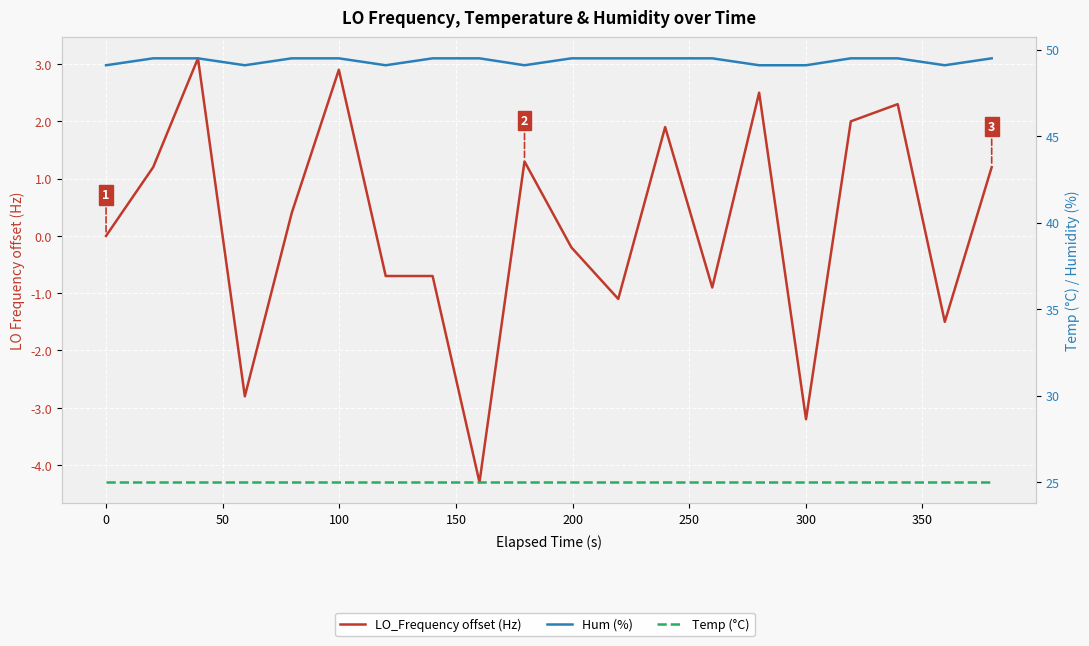

What is the minimum value shown in the chart?

-4.3